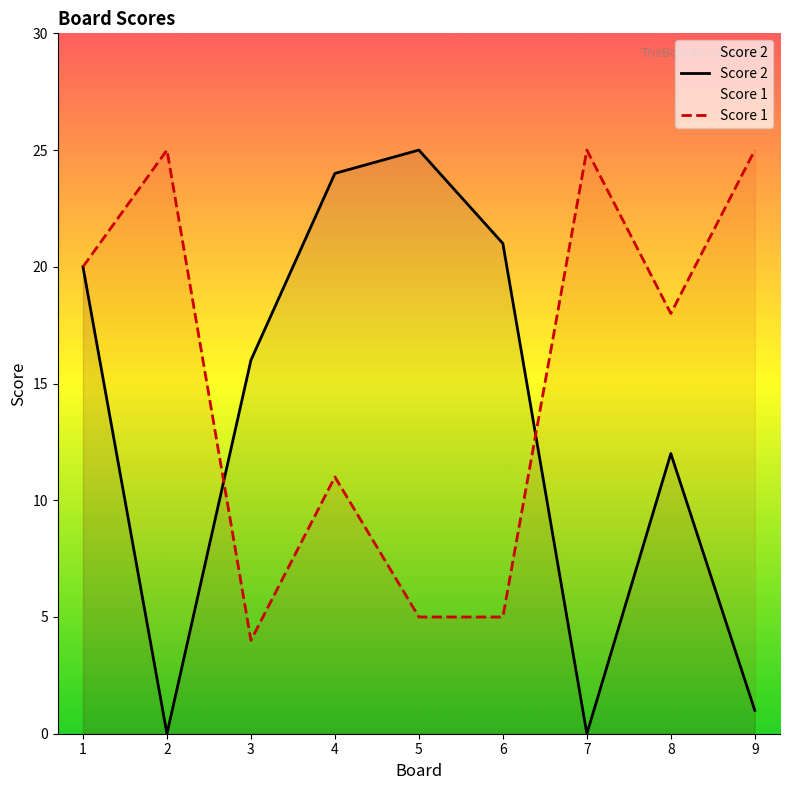

How many values in the Score 1 series exceed 18?

4